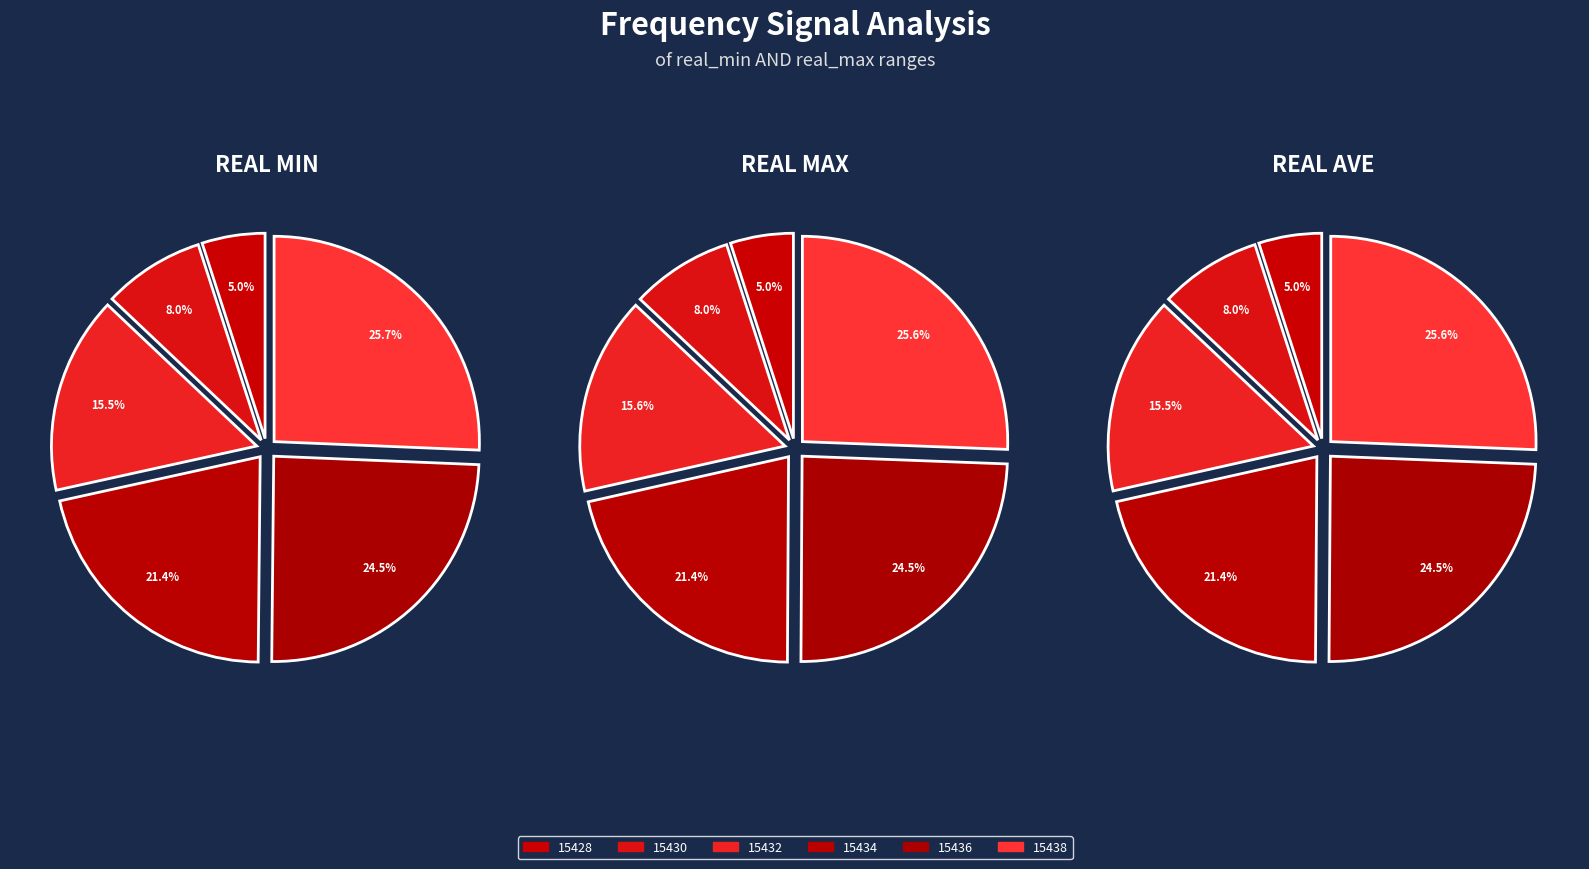

How many segments does this pie chart have?

6